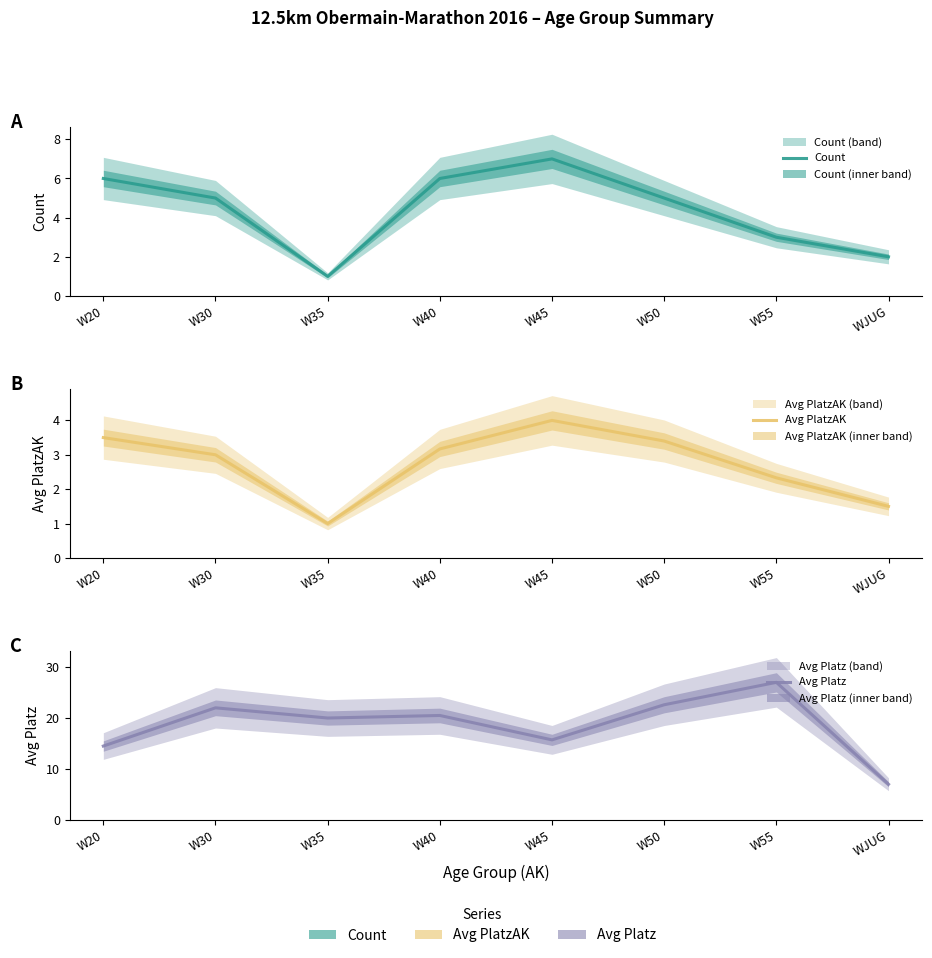

Which series has the largest range (max minus min)?

Avg Platz